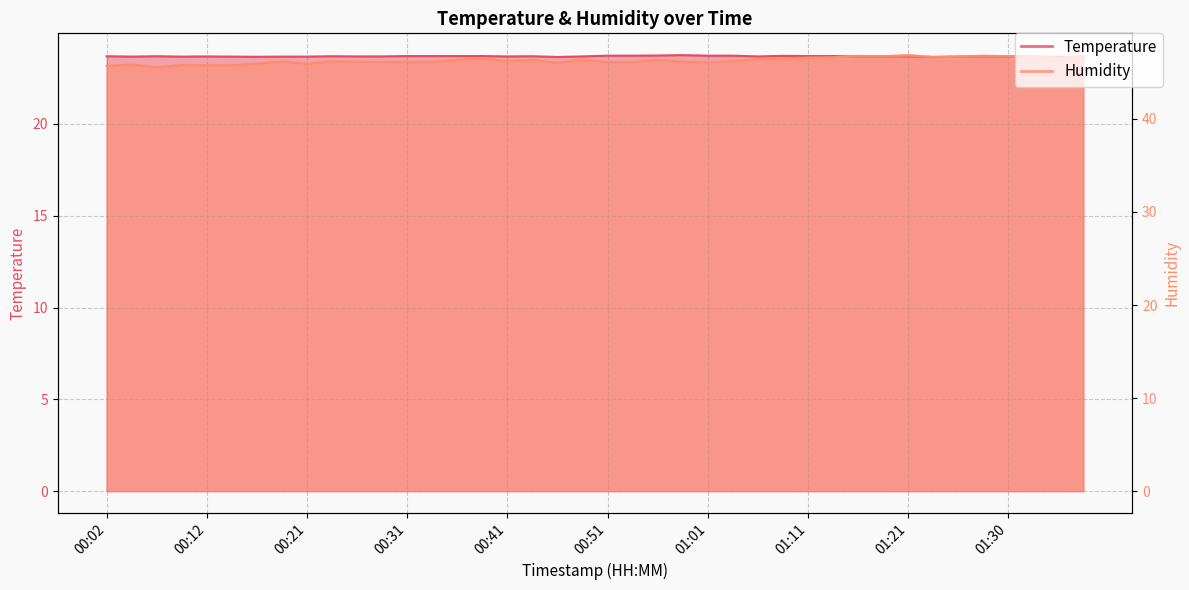

The humidity series shows 66.8 at 01:16. True or false?

False